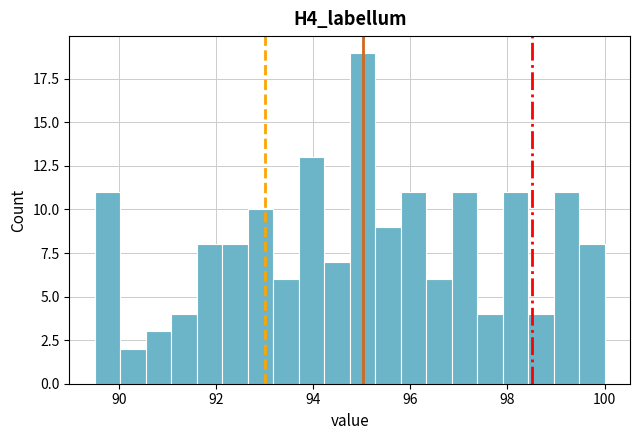

Read against the x-axis, roughly where is the centre of the tallest bar?

95.0